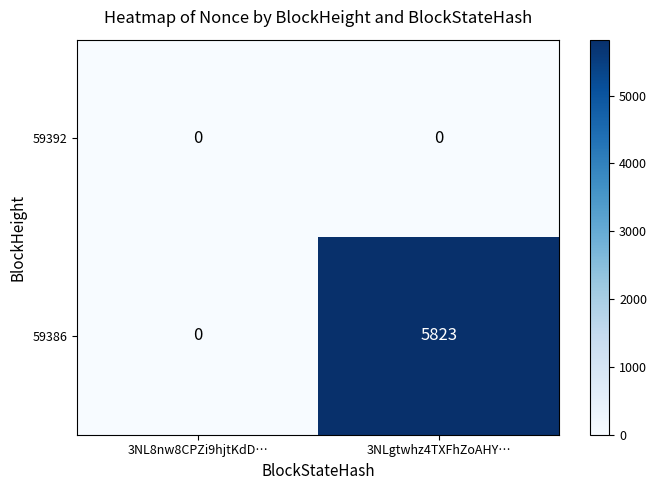

Reading left to right, what are all the values shown in this chart?

59392: 3NL8nw8CPZi9hjtKdD…=0	3NLgtwhz4TXFhZoAHY…=0
59386: 3NL8nw8CPZi9hjtKdD…=0	3NLgtwhz4TXFhZoAHY…=5823